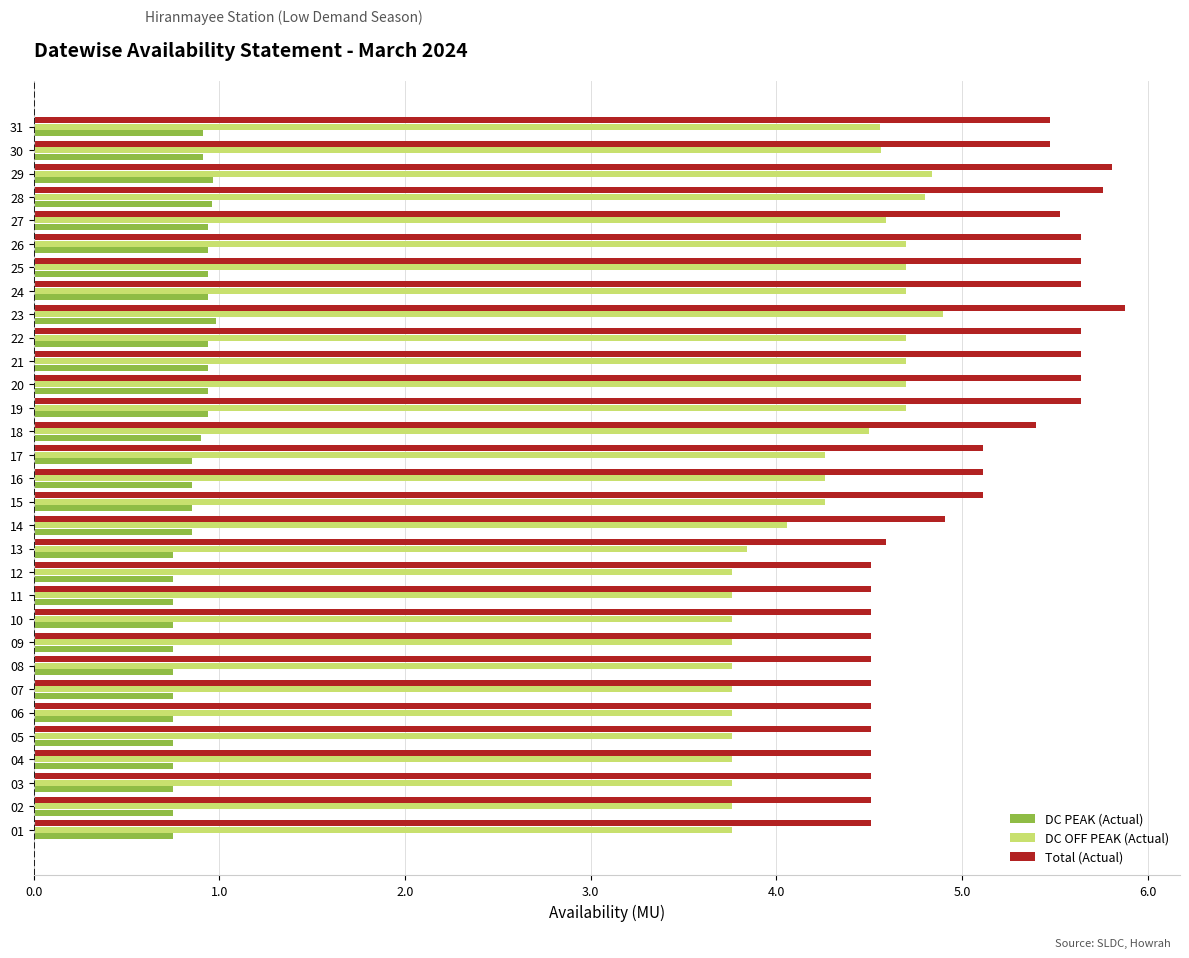

At how many categories does at least one series exceed 3?

31